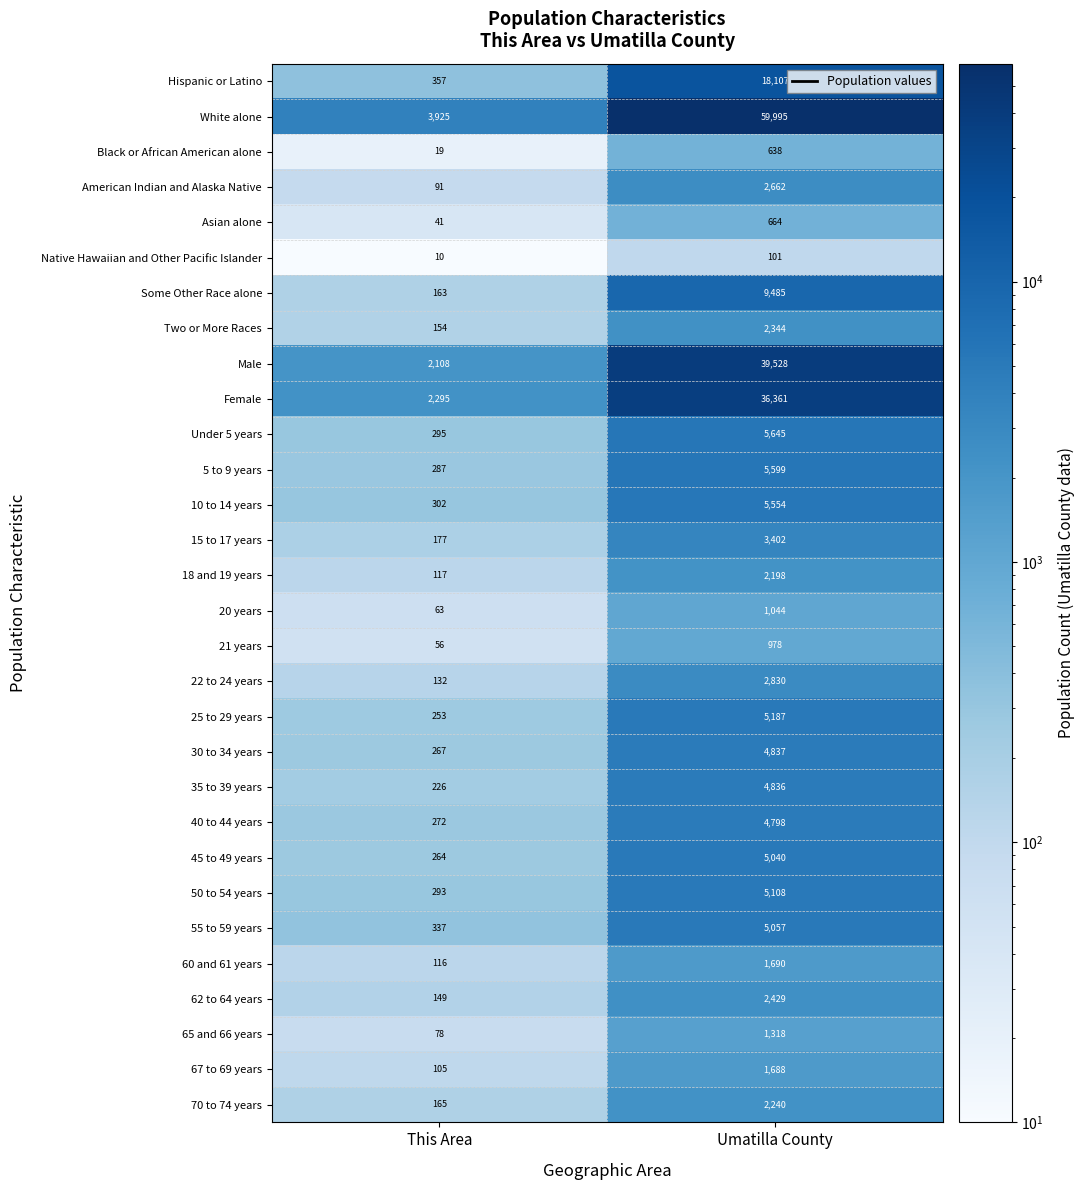

The value of Black or African American alone at Umatilla County is 638. True or false?

True